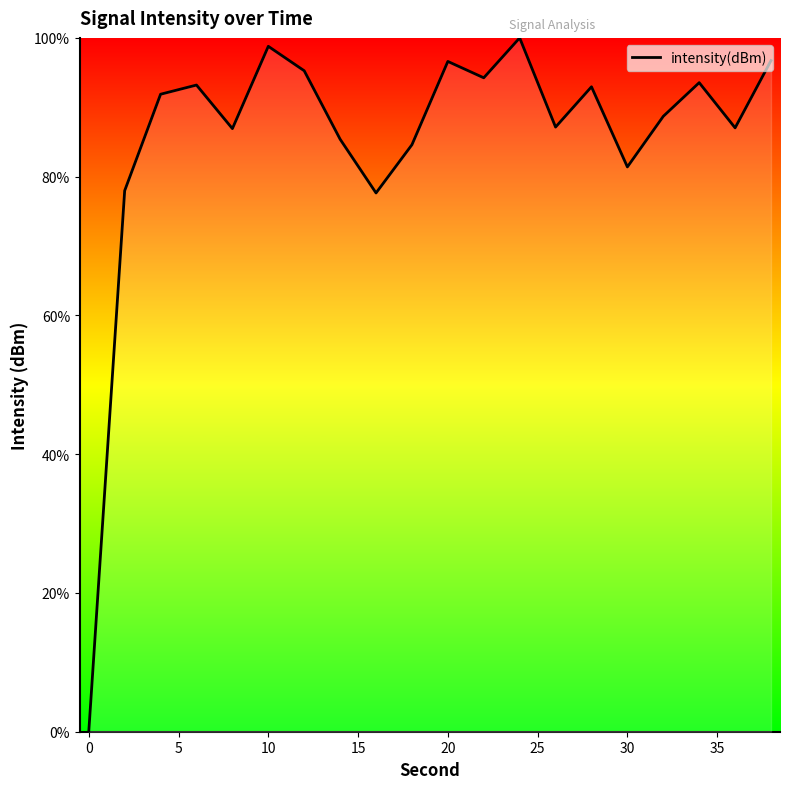

What is the average value?

85.5